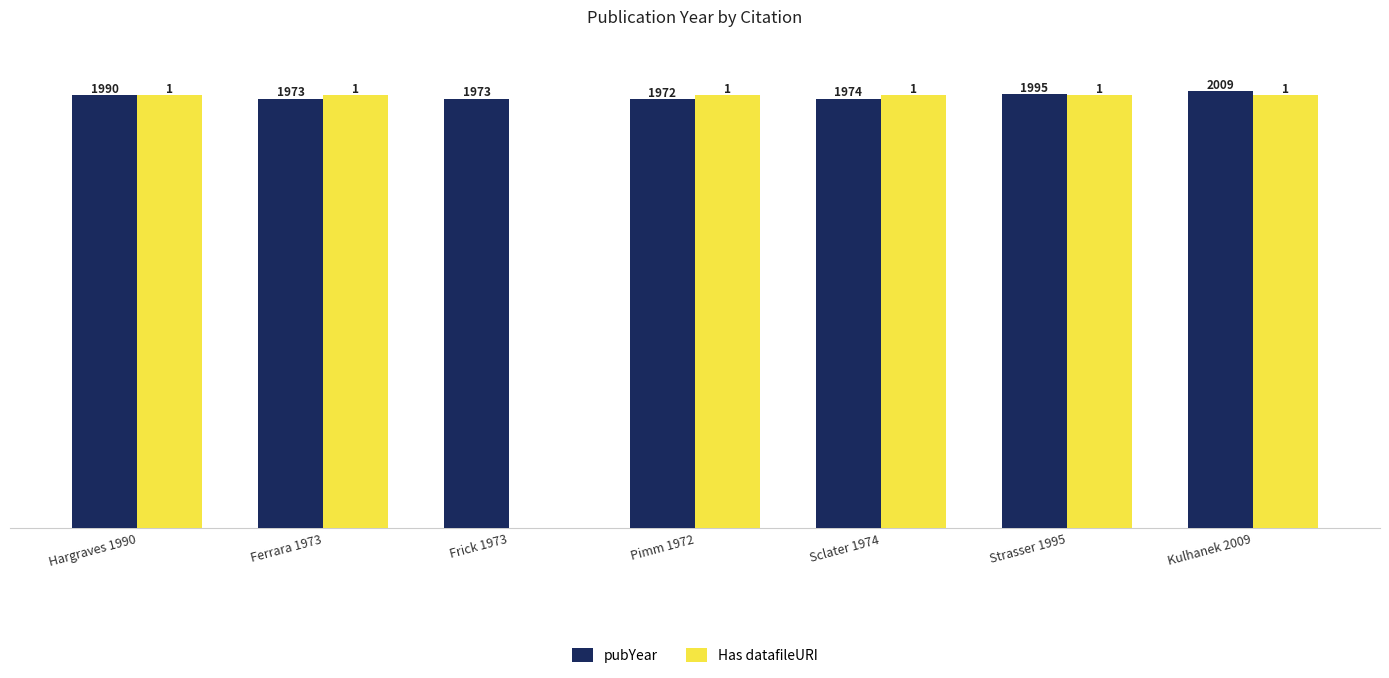

At which category is the sum across all series the highest?

Kulhanek 2009